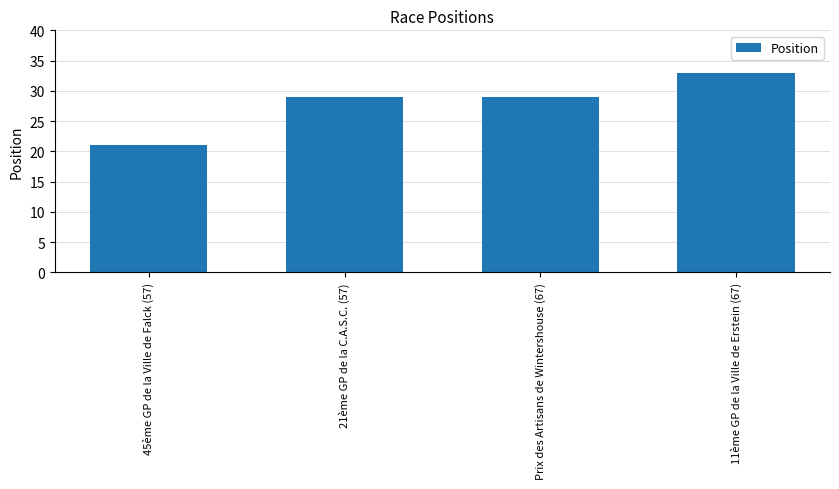

Reading left to right, list all the values displayed in this chart.

45ème GP de la Ville de Falck (57)=21	21ème GP de la C.A.S.C. (57)=29	Prix des Artisans de Wintershouse (67)=29	11ème GP de la Ville de Erstein (67)=33